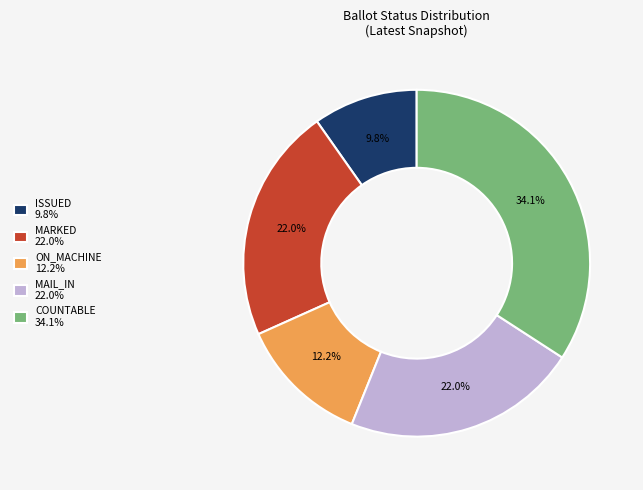

What is the smallest slice in the pie chart?

ISSUED 9.8%